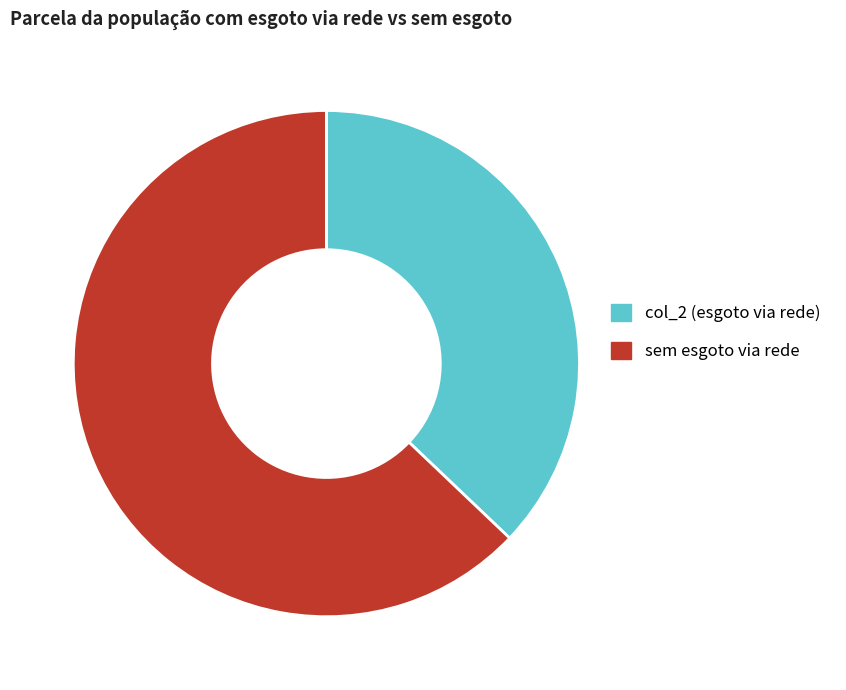

The col_2 (esgoto via rede) slice represents 37% of the pie. True or false?

True